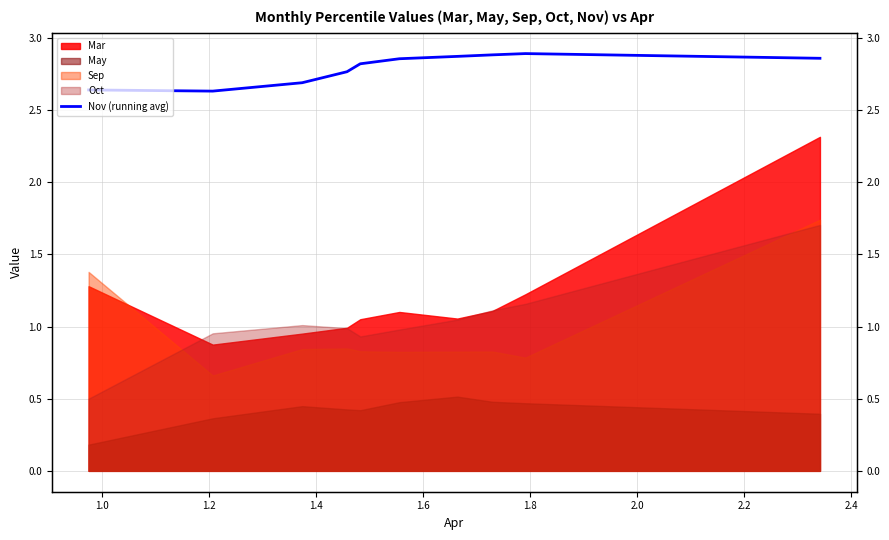

The value at 1.0 is 2.6. True or false?

True